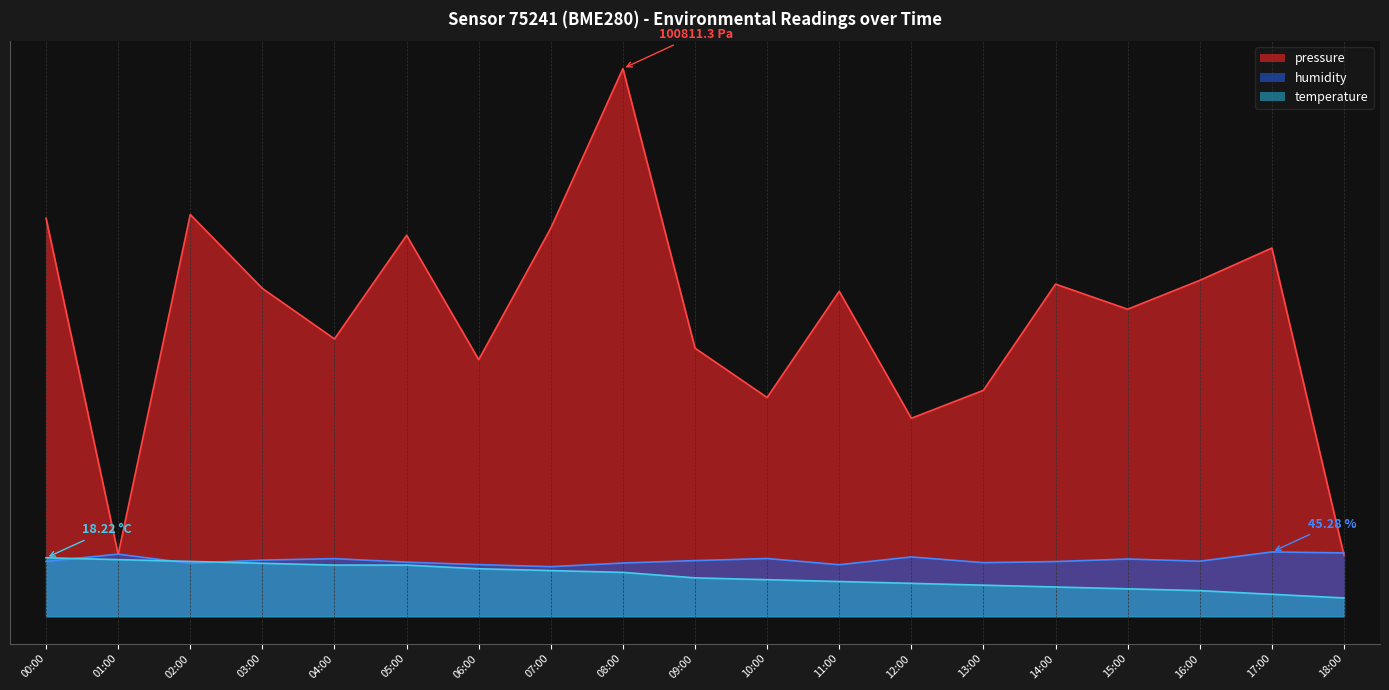

List the labels in order of pressure value, smallest first.

18:00, 01:00, 12:00, 10:00, 13:00, 06:00, 09:00, 04:00, 15:00, 11:00, 03:00, 14:00, 16:00, 17:00, 05:00, 07:00, 00:00, 02:00, 08:00